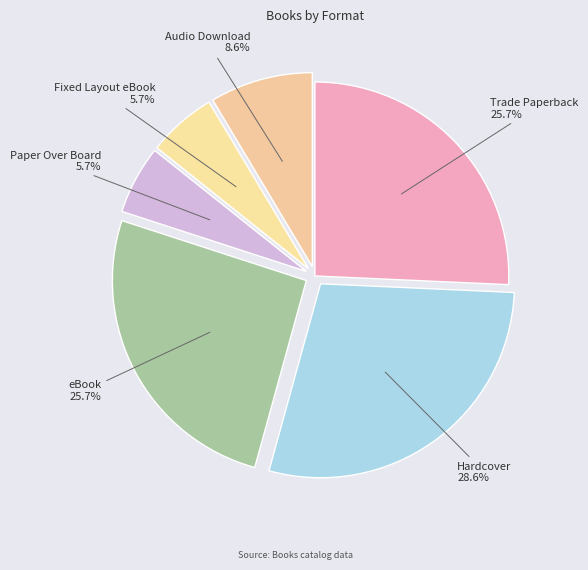

Does any single category account for the majority?

No